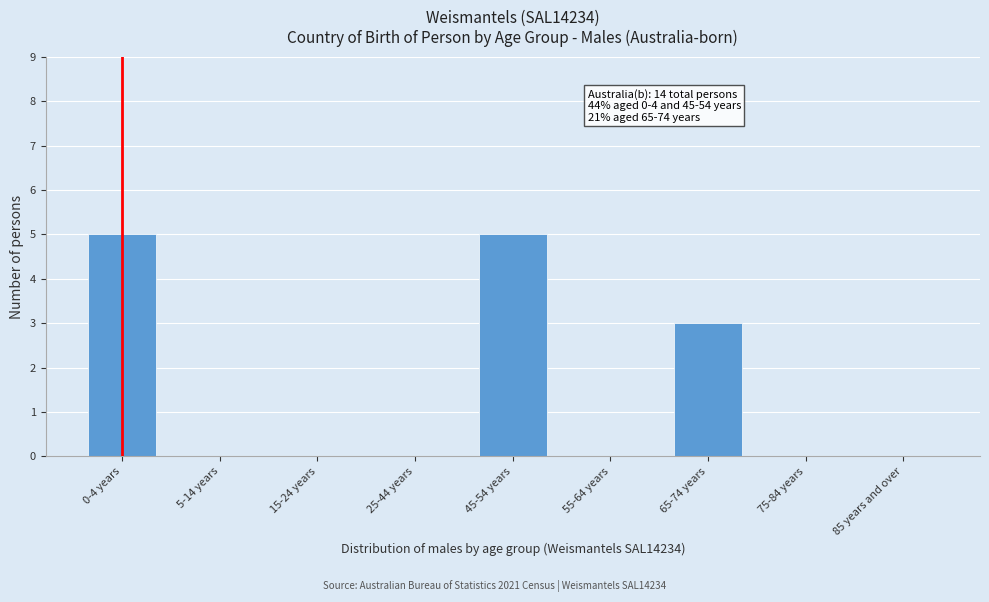

Reading right to left, transcribe all the data shown in this chart.

85 years and over=0	75-84 years=0	65-74 years=3	55-64 years=0	45-54 years=5	25-44 years=0	15-24 years=0	5-14 years=0	0-4 years=5